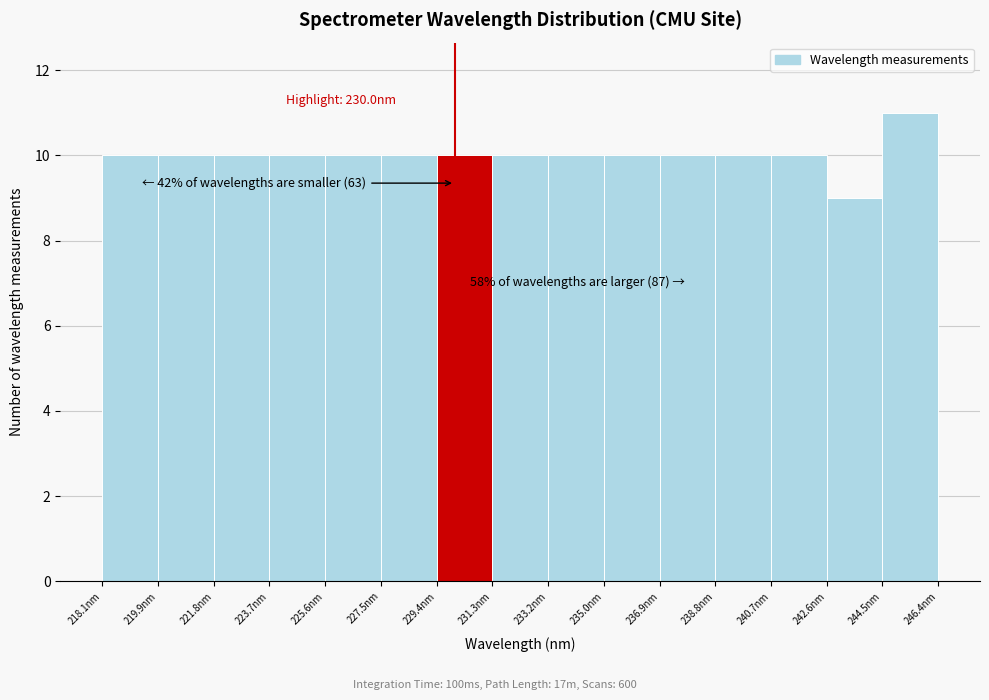

Which range on the x-axis has the tallest bar?

244.4 to 246.4